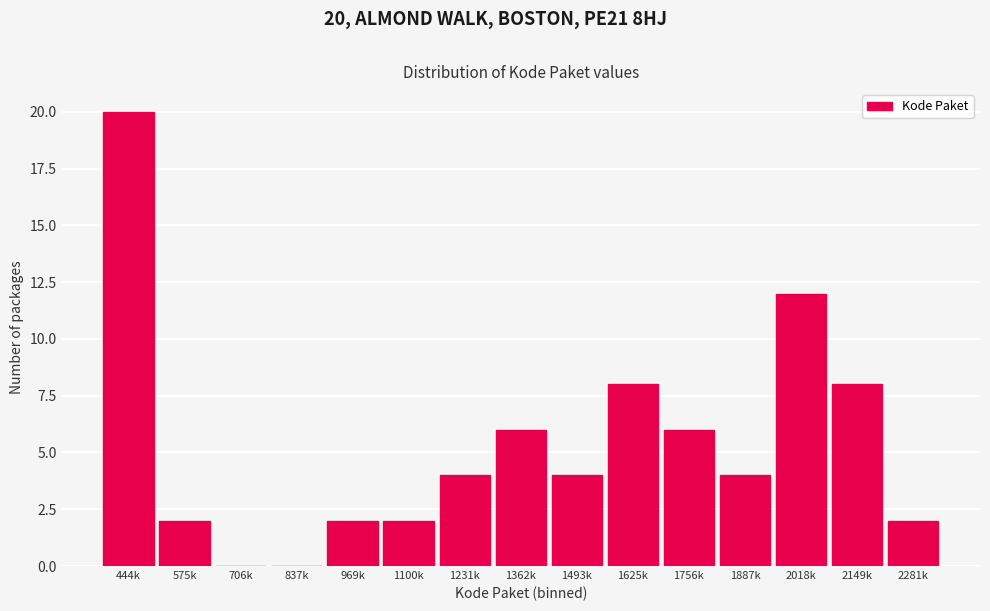

Reading left to right, transcribe all the data shown in this chart.

444k=20	575k=2	706k=0	837k=0	969k=2	1100k=2	1231k=4	1362k=6	1493k=4	1625k=8	1756k=6	1887k=4	2018k=12	2149k=8	2281k=2